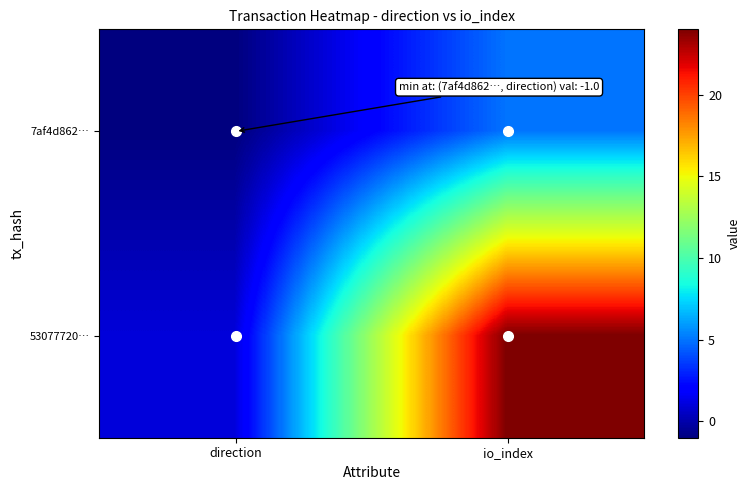

At how many categories does at least one series exceed 14?

1